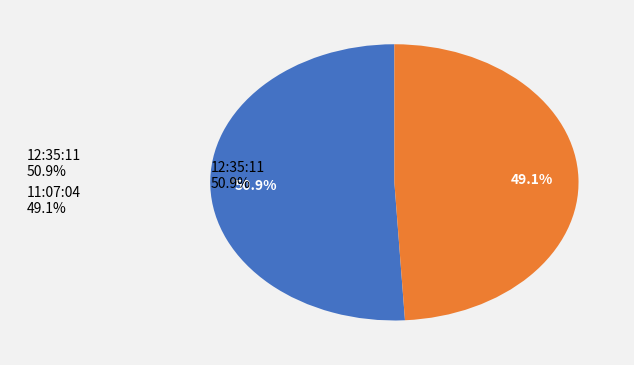

The 12:35:11 slice represents 56% of the pie. True or false?

False